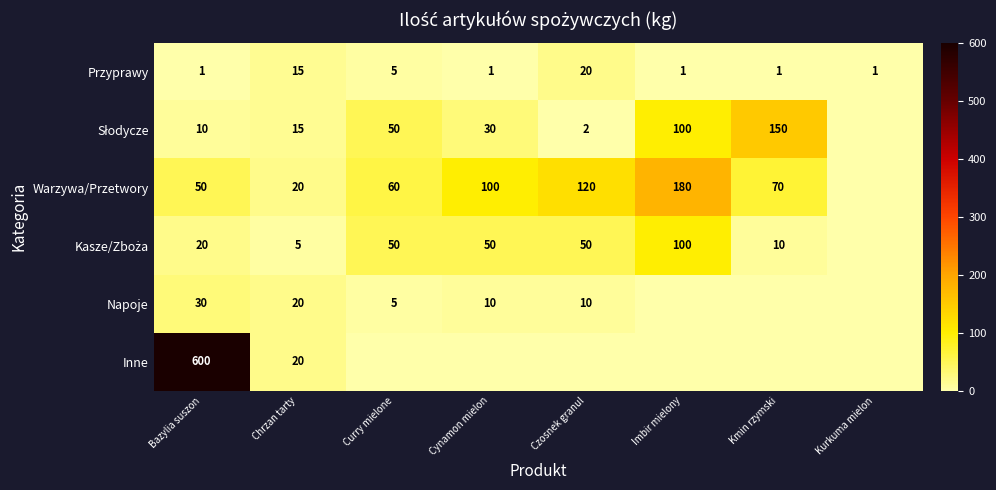

What is the total value across all series at Chrzan tarty?

95